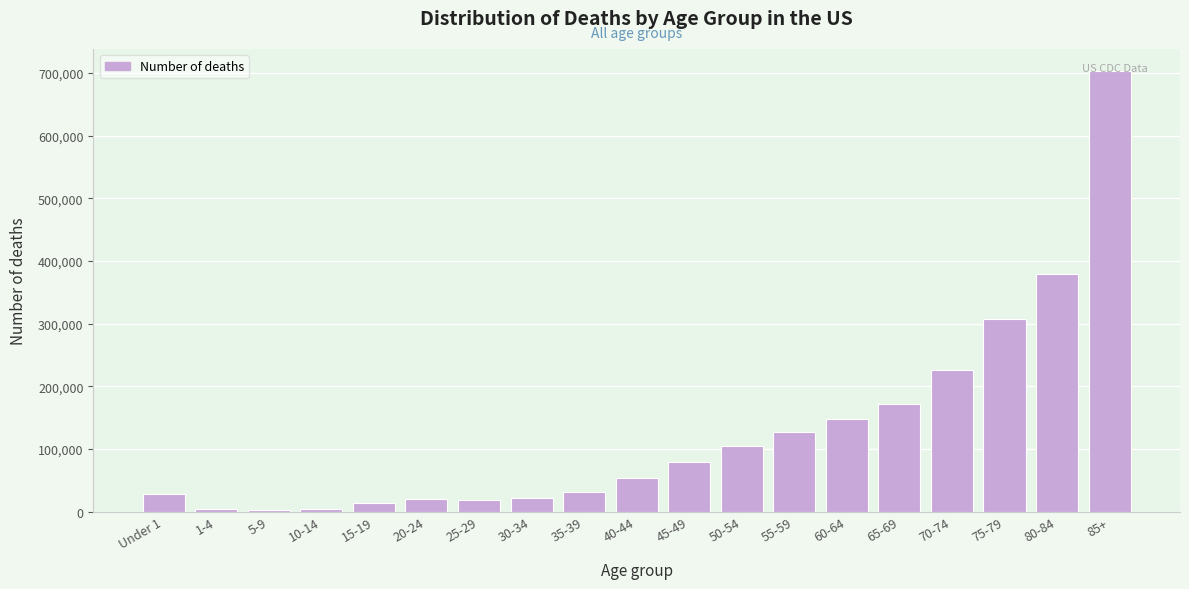

What is the maximum value shown in the chart?

703169